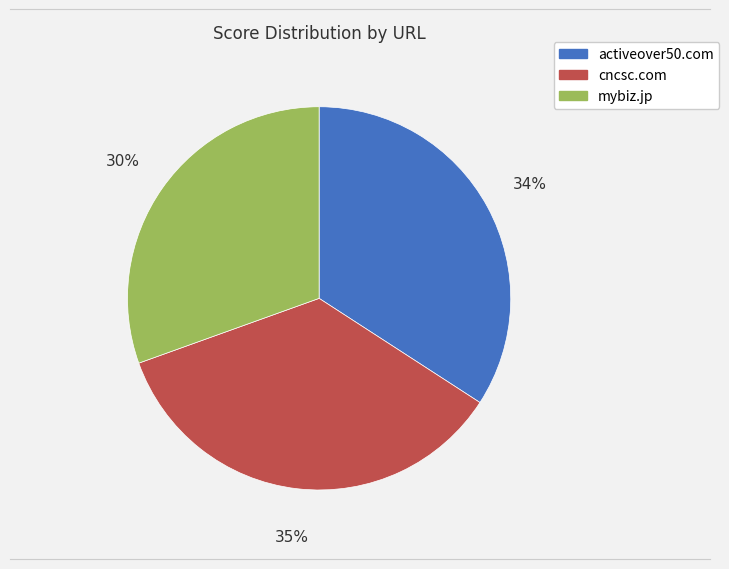

Is the sum of cncsc.com and activeover50.com greater than half?

Yes